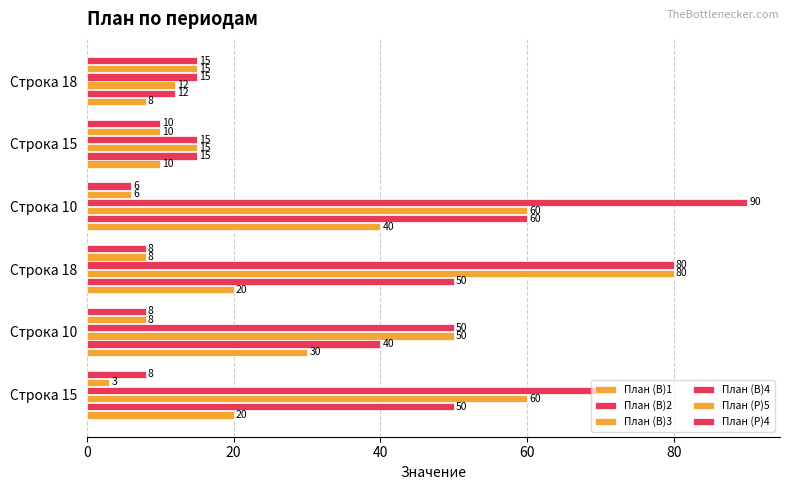

Reading right to left, transcribe all the data shown in this chart.

План (В)1: 8	10	40	20	30	20
План (В)2: 12	15	60	50	40	50
План (В)3: 12	15	60	80	50	60
План (В)4: 15	15	90	80	50	70
План (Р)5: 15	10	6	8	8	3
План (Р)4: 15	10	6	8	8	8